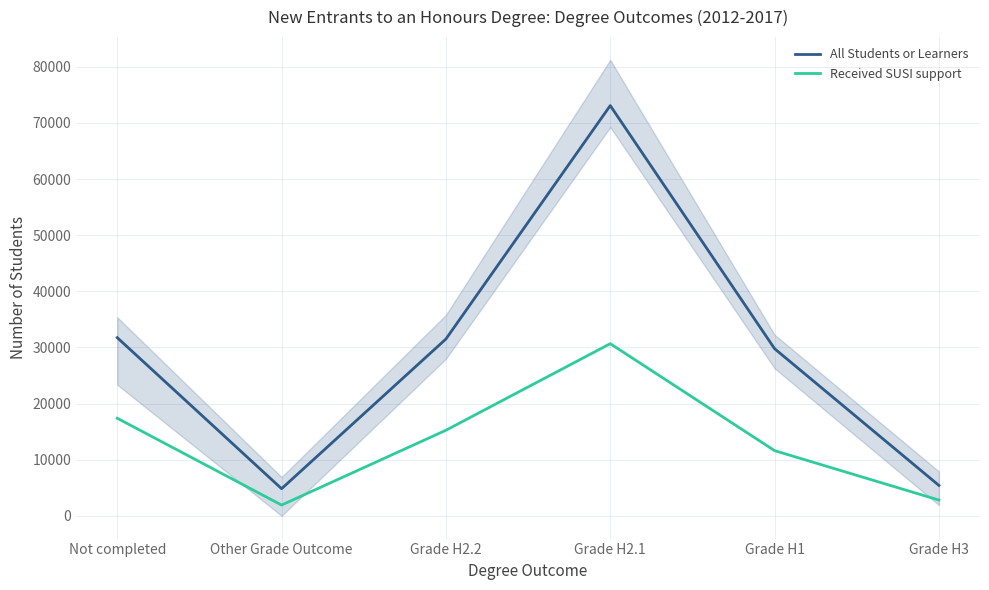

What is the label of the 4th point from the left?

Grade H2.1